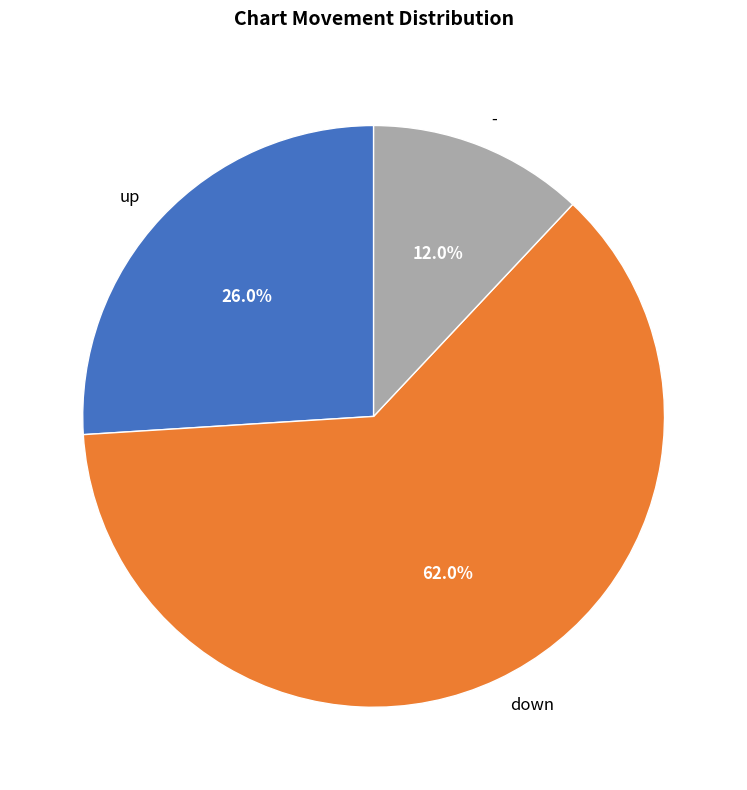

True or false: up accounts for 26% of the total.

True